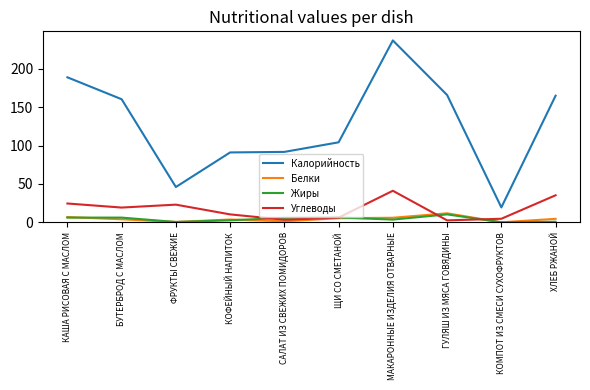

What is the difference between the maximum and minimum values in the Жиры series?

10.3